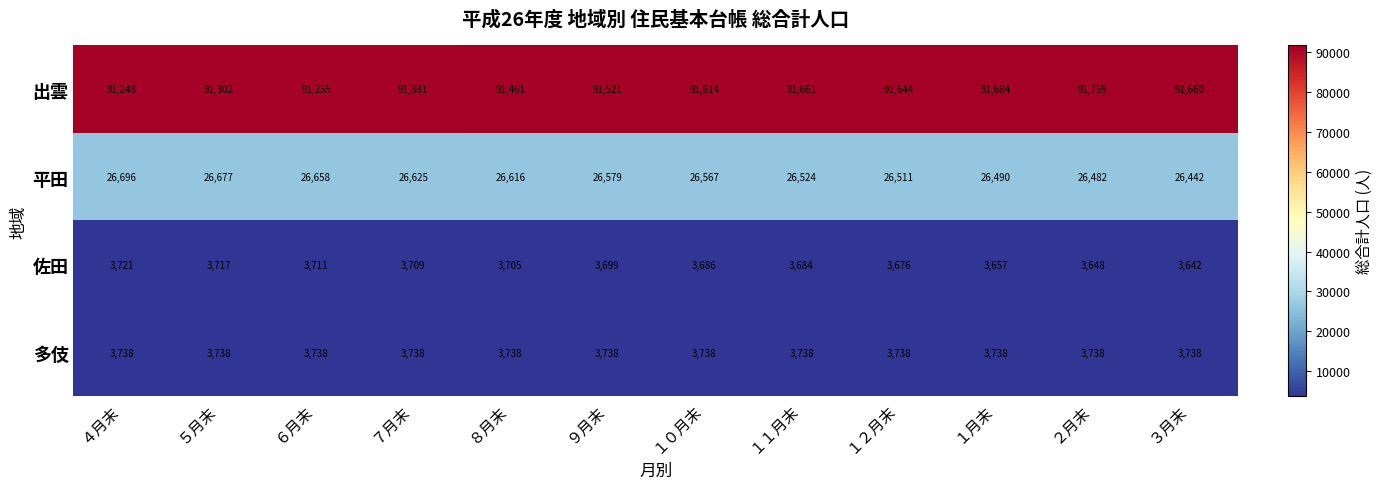

What is the difference between the second highest and minimum values in the 出雲 series?

436